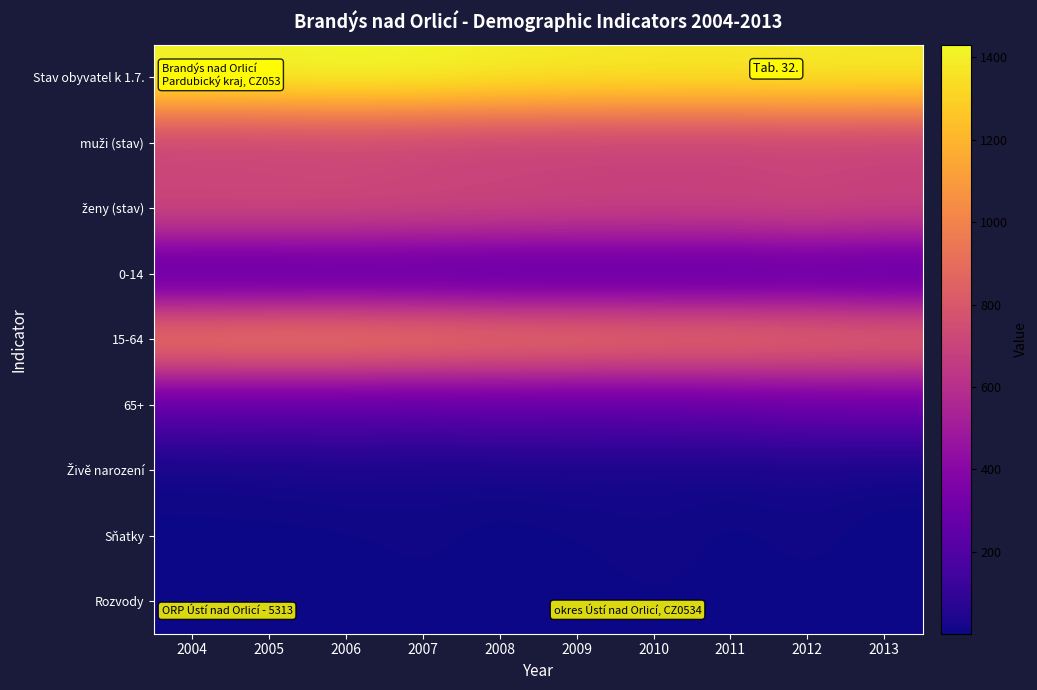

Which series has the largest total across all categories?

Stav obyvatel k 1.7.